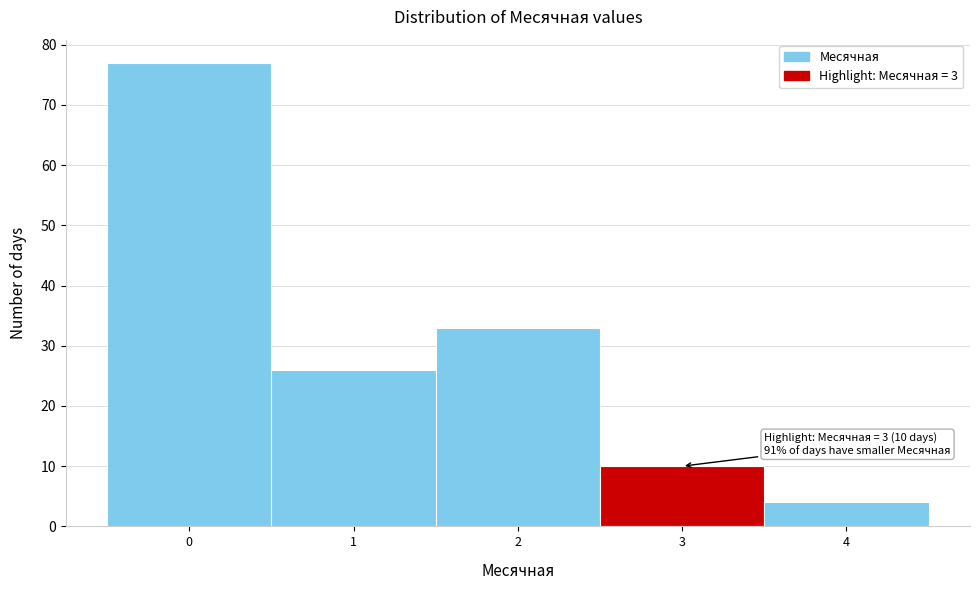

Over which range of the x-axis is the bar tallest?

-0.5 to 0.5